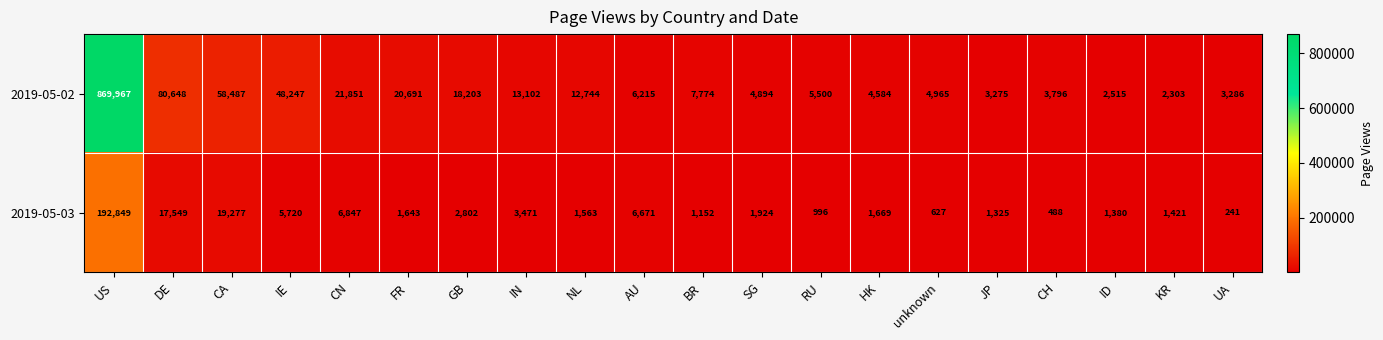

Which series has the largest total across all categories?

2019-05-02